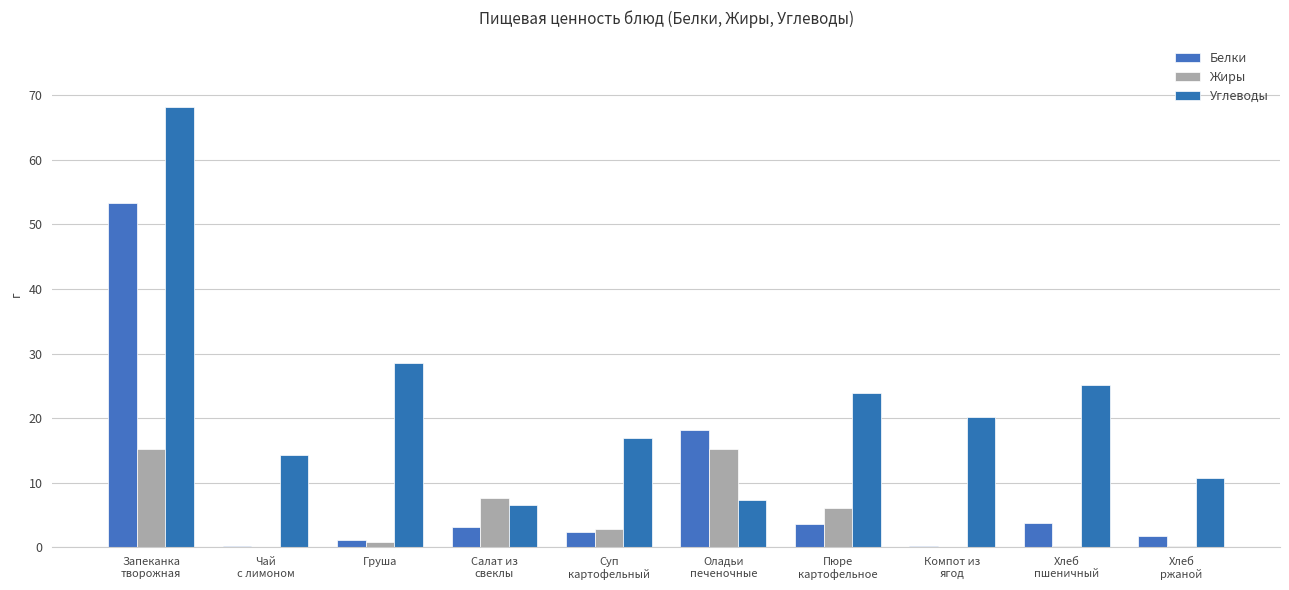

How many series are shown in this chart?

3